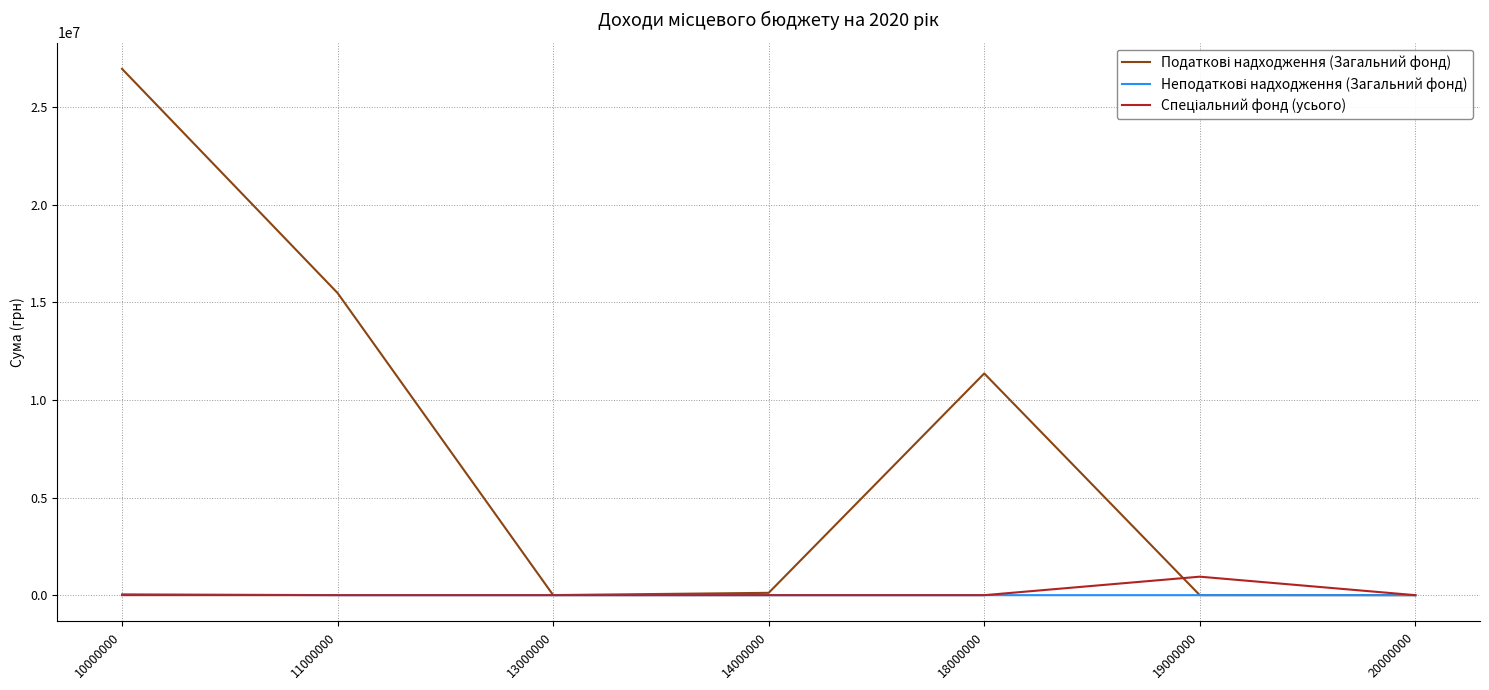

What is the total value across all series at 11000000?

15475000